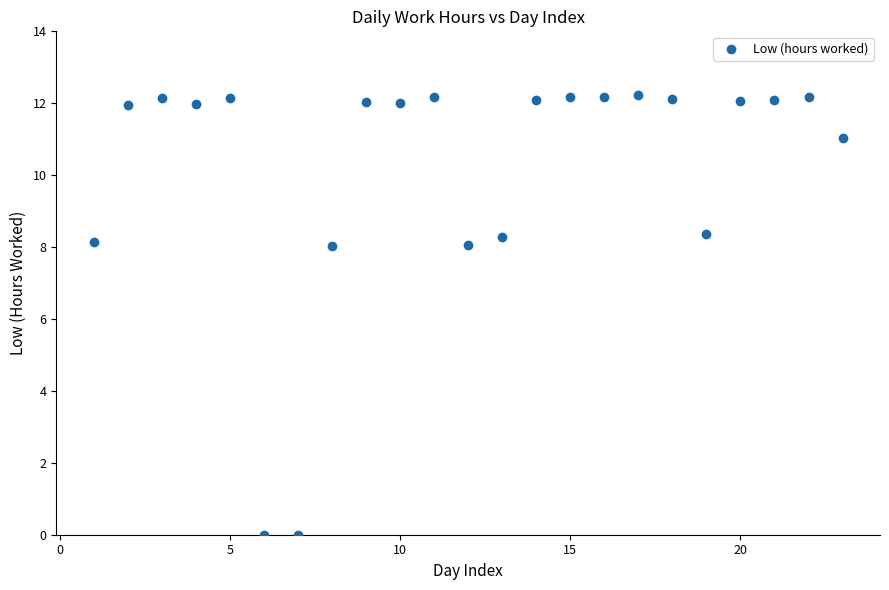

What is the range of Y values (max minus min)?

12.2